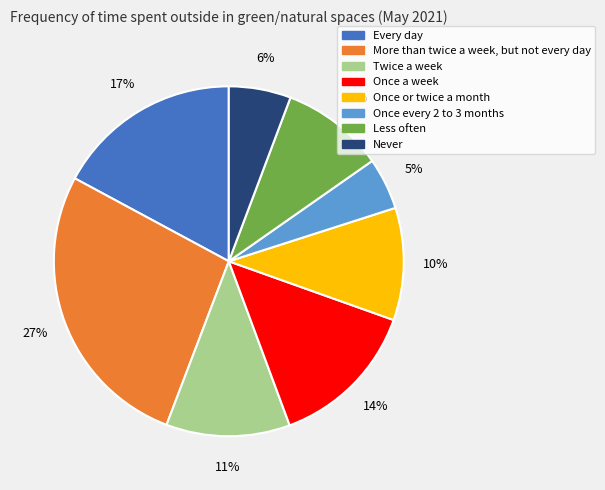

Between More than twice a week, but not every day and Less often, which is larger?

More than twice a week, but not every day